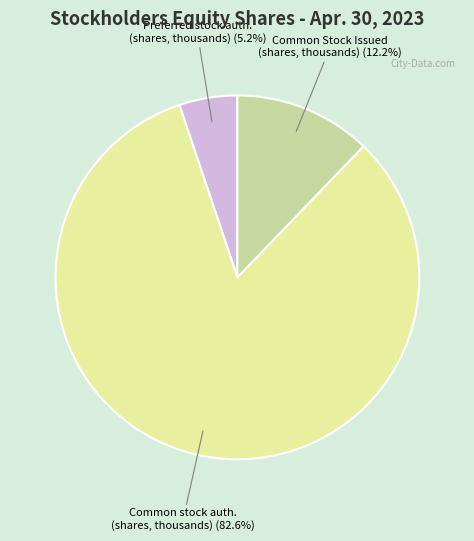

Does any single category account for the majority?

Yes